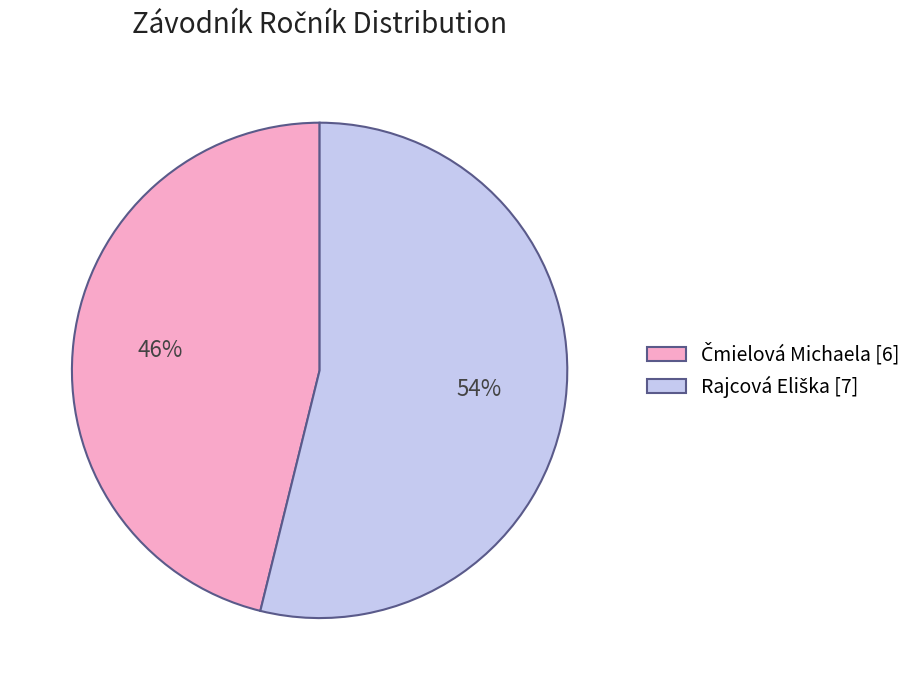

To the nearest percent, what is the difference between the largest and smallest slice percentages?

8%